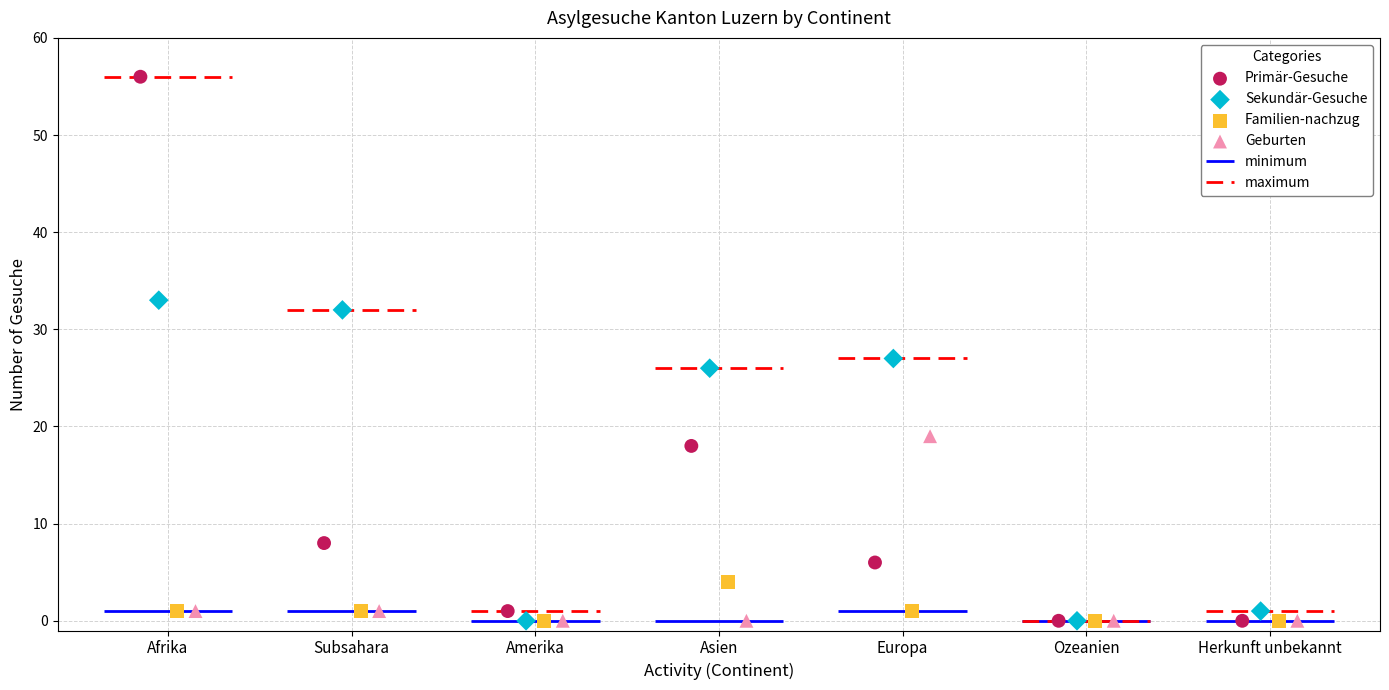

Which series has the largest Y range (max minus min)?

Primär-Gesuche